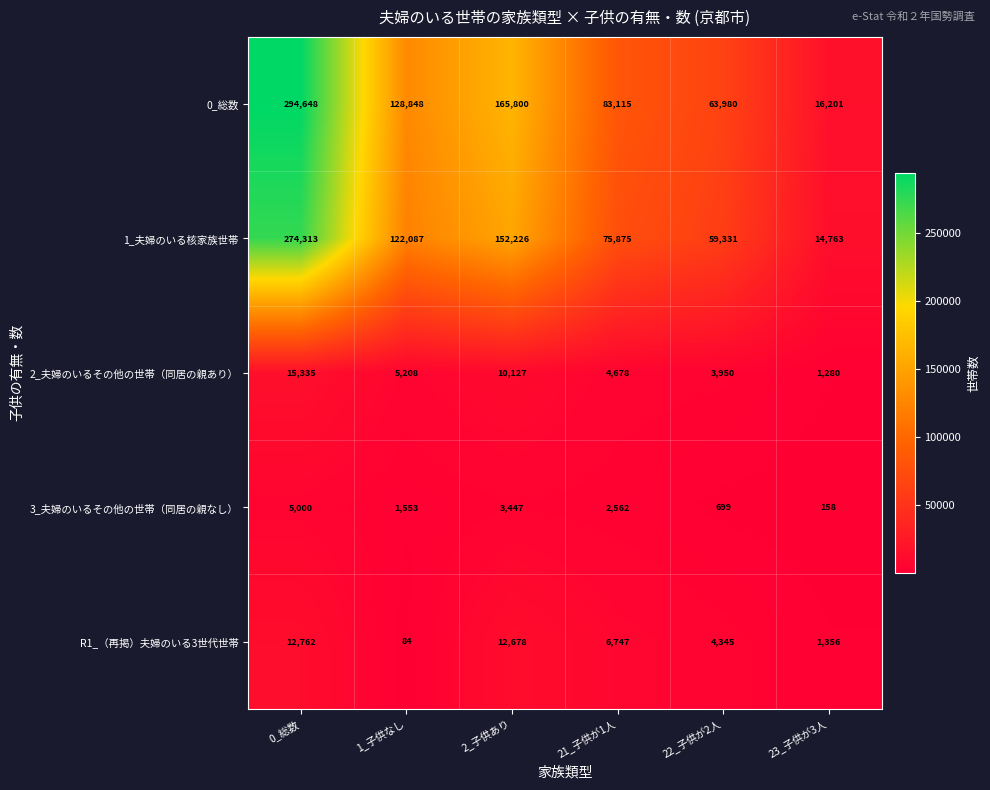

Reading left to right, list all the values displayed in this chart.

0_総数: 0_総数=294648	1_子供なし=128848	2_子供あり=165800	21_子供が1人=83115	22_子供が2人=63980	23_子供が3人=16201
1_夫婦のいる核家族世帯: 0_総数=274313	1_子供なし=122087	2_子供あり=152226	21_子供が1人=75875	22_子供が2人=59331	23_子供が3人=14763
2_夫婦のいるその他の世帯（同居の親あり）: 0_総数=15335	1_子供なし=5208	2_子供あり=10127	21_子供が1人=4678	22_子供が2人=3950	23_子供が3人=1280
3_夫婦のいるその他の世帯（同居の親なし）: 0_総数=5000	1_子供なし=1553	2_子供あり=3447	21_子供が1人=2562	22_子供が2人=699	23_子供が3人=158
R1_（再掲）夫婦のいる3世代世帯: 0_総数=12762	1_子供なし=84	2_子供あり=12678	21_子供が1人=6747	22_子供が2人=4345	23_子供が3人=1356